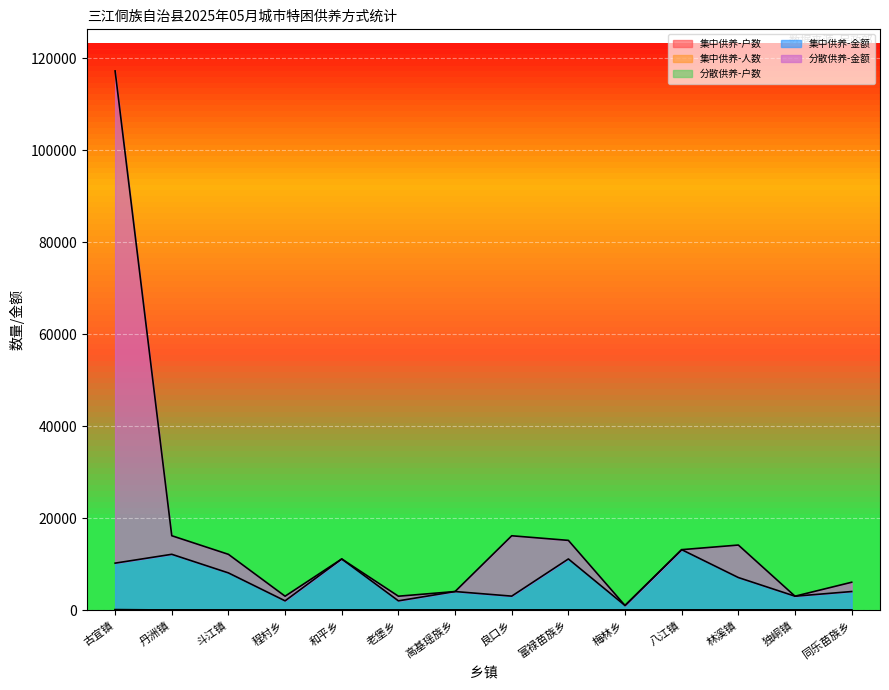

What is the smallest value displayed?

1